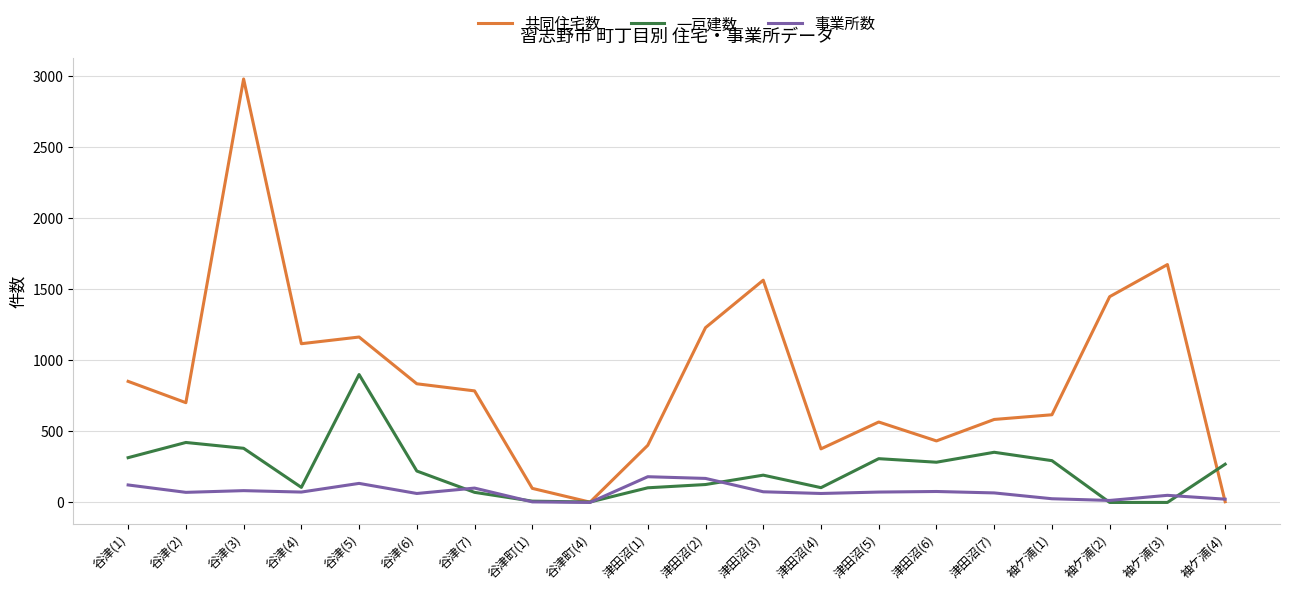

Is the value of 一戸建数 at 谷津町(4) greater than the value of 共同住宅数 at 谷津(6)?

No